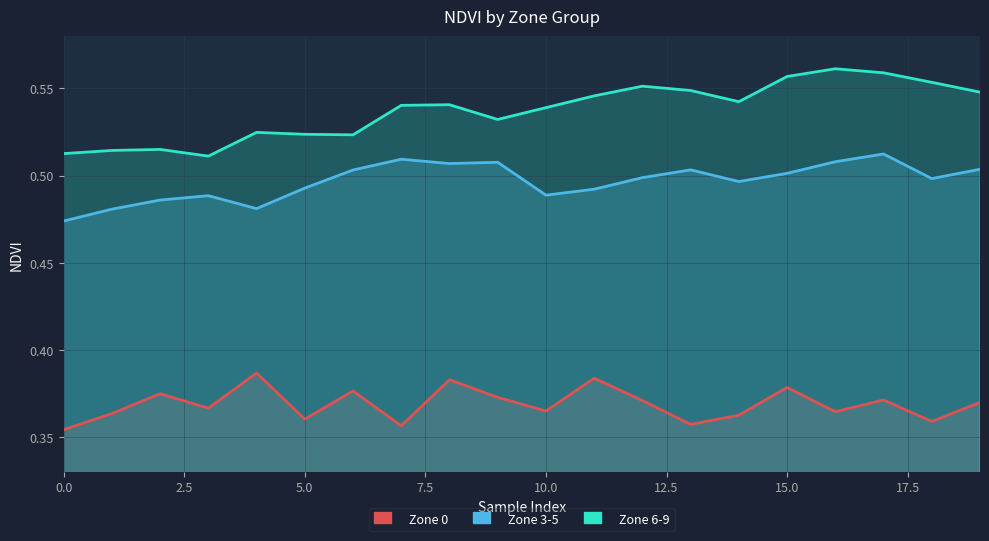

True or false: Zone 3-5 has more than 1 points higher than both neighbors.

True